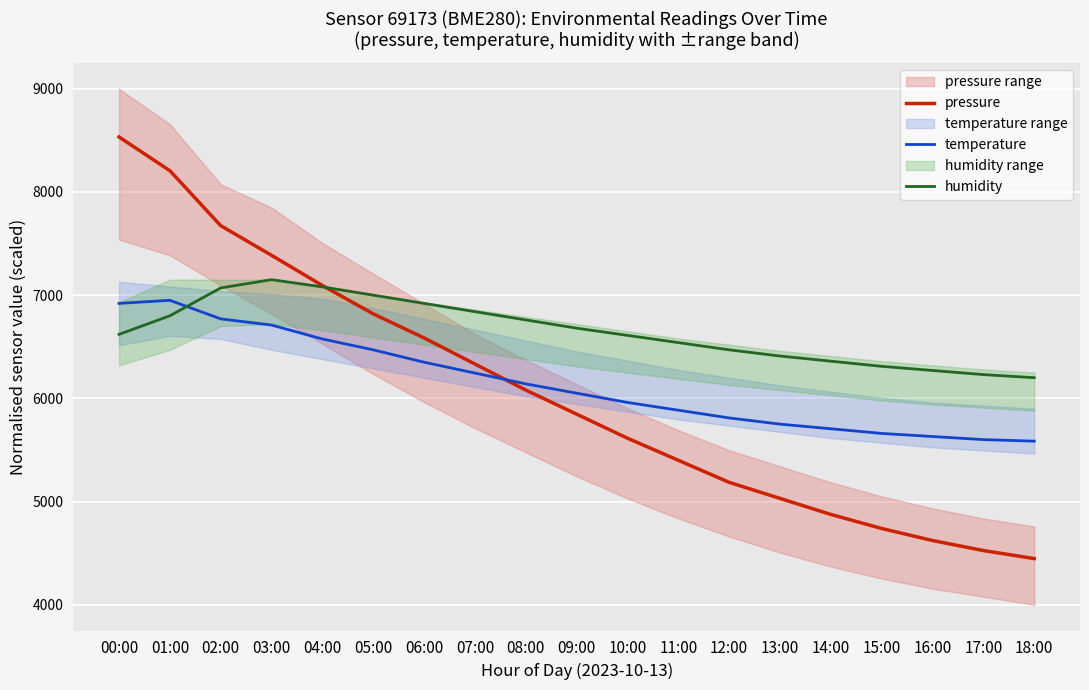

Reading left to right, extract all data points from this chart.

pressure: 8532.9	8206.1	7673.3	7386.0	7093.3	6818.6	6585.3	6332.6	6079.9	5846.7	5613.4	5399.6	5185.8	5030.2	4874.7	4738.7	4622.0	4524.8	4447.1
temperature: 6920.0	6950.0	6770.0	6710.0	6575.0	6470.0	6350.0	6245.0	6140.0	6050.0	5960.0	5885.0	5810.0	5750.0	5705.0	5660.0	5630.0	5600.0	5585.0
humidity: 6620.0	6800.0	7070.0	7150.0	7080.0	7000.0	6920.0	6840.0	6760.0	6680.0	6610.0	6540.0	6470.0	6410.0	6360.0	6310.0	6270.0	6230.0	6200.0